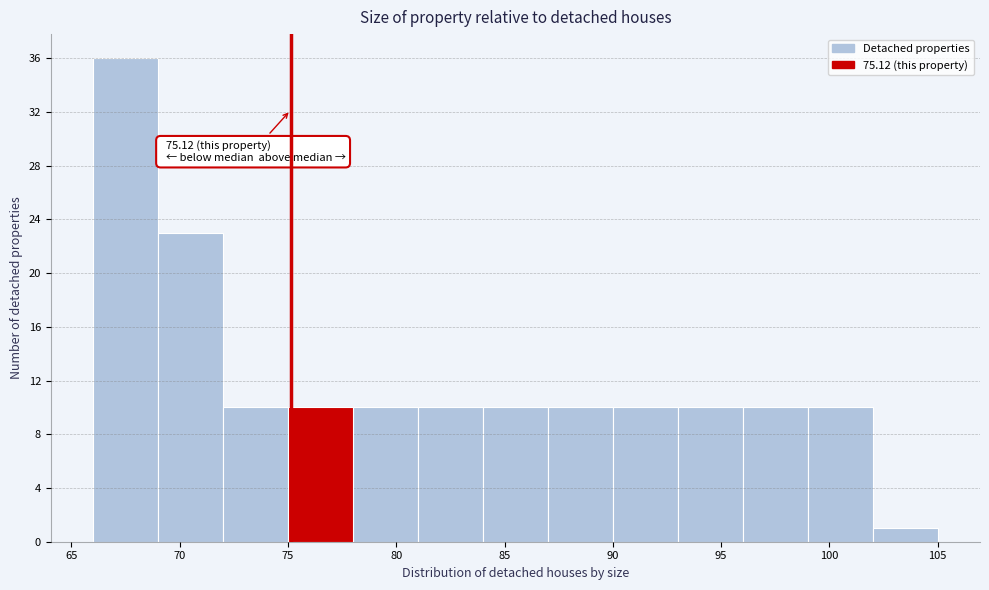

Which range on the x-axis has the tallest bar?

66 to 69